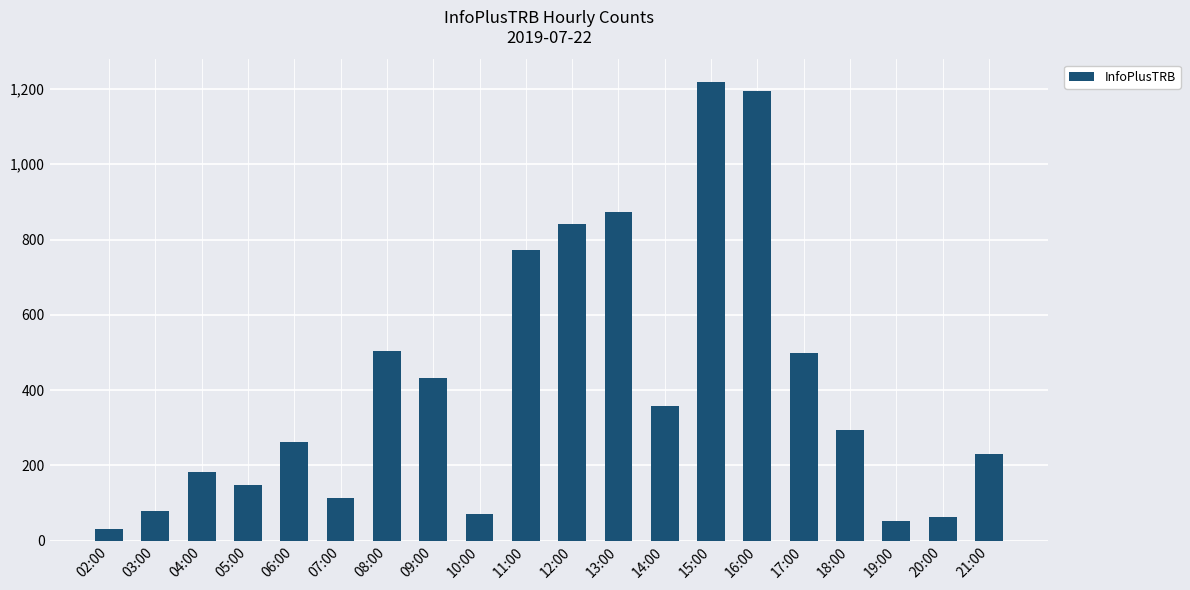

What is the label of the 14th bar from the left?

15:00